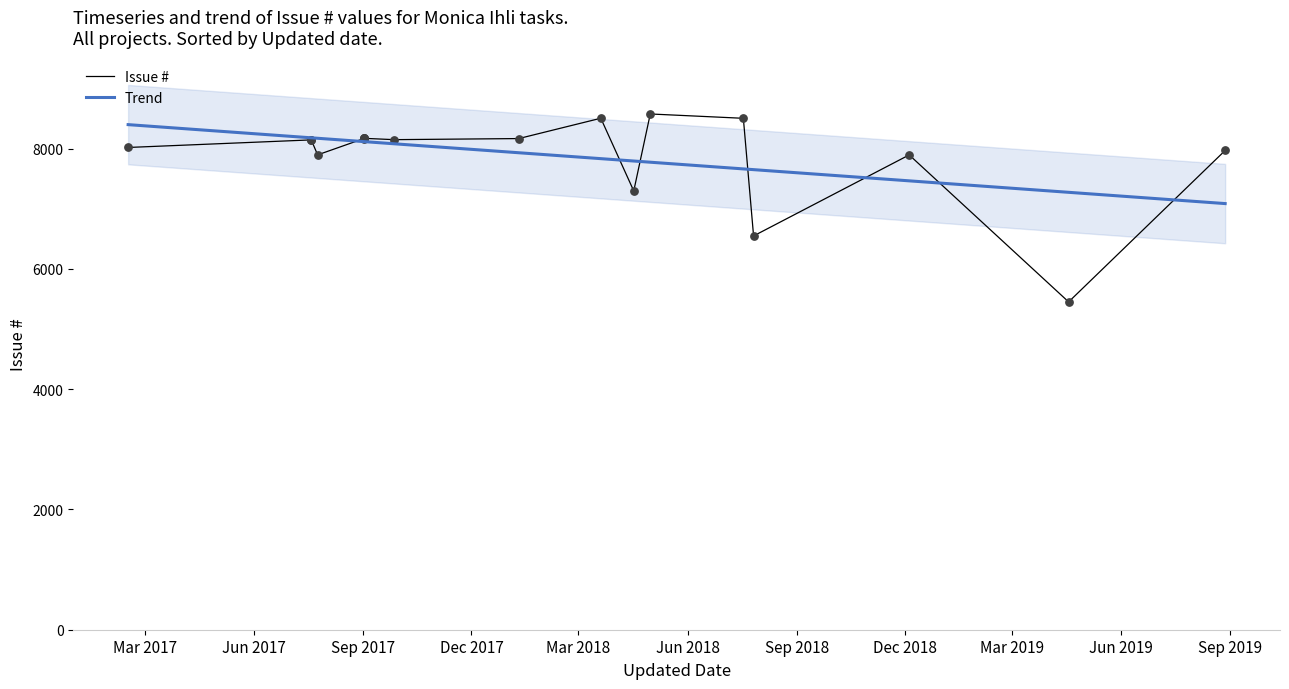

What is the maximum value for Trend?

8398.7